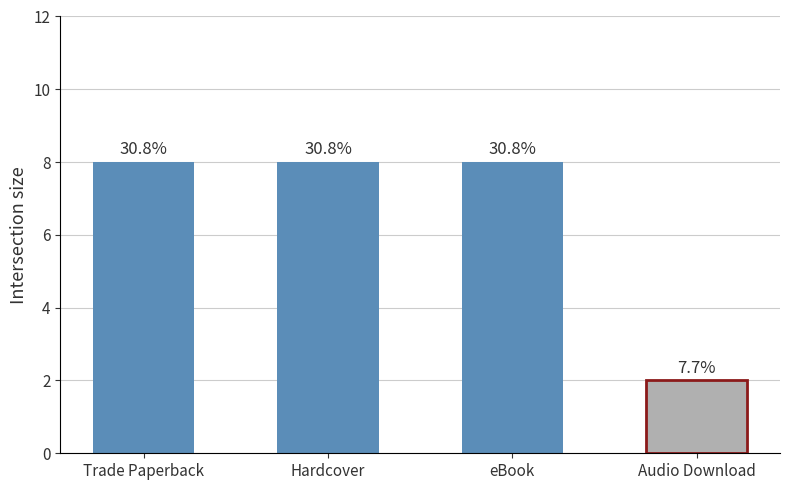

How many bars are there in total?

4